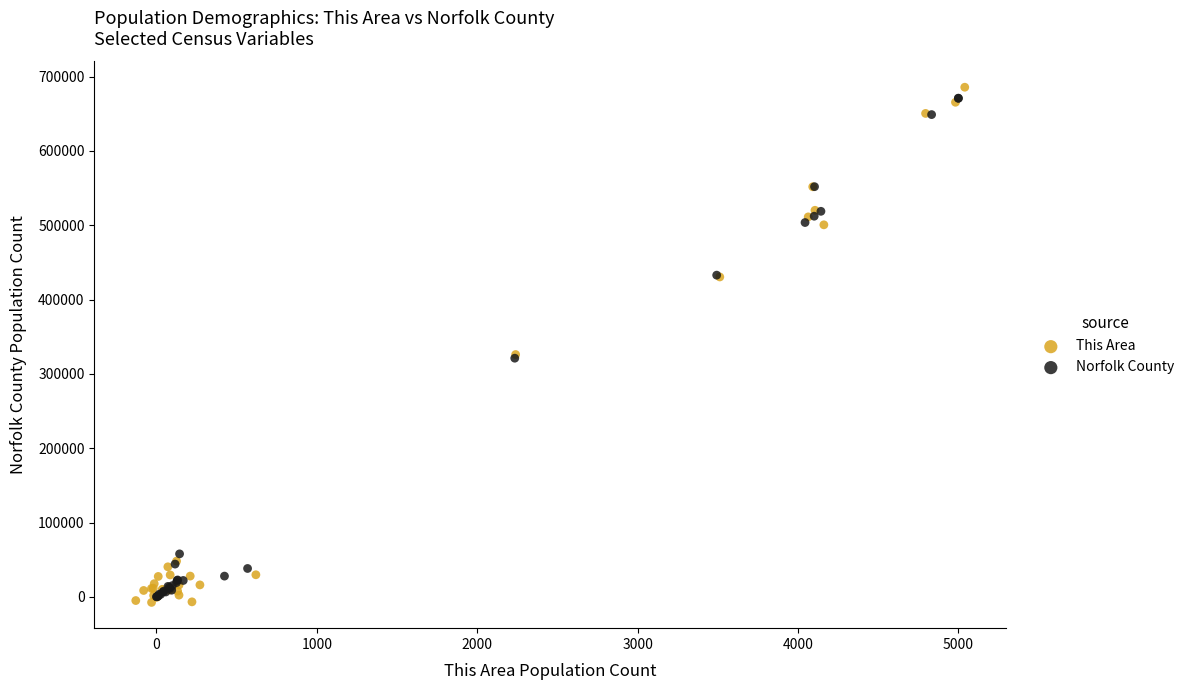

Which series has the largest Y range (max minus min)?

This Area